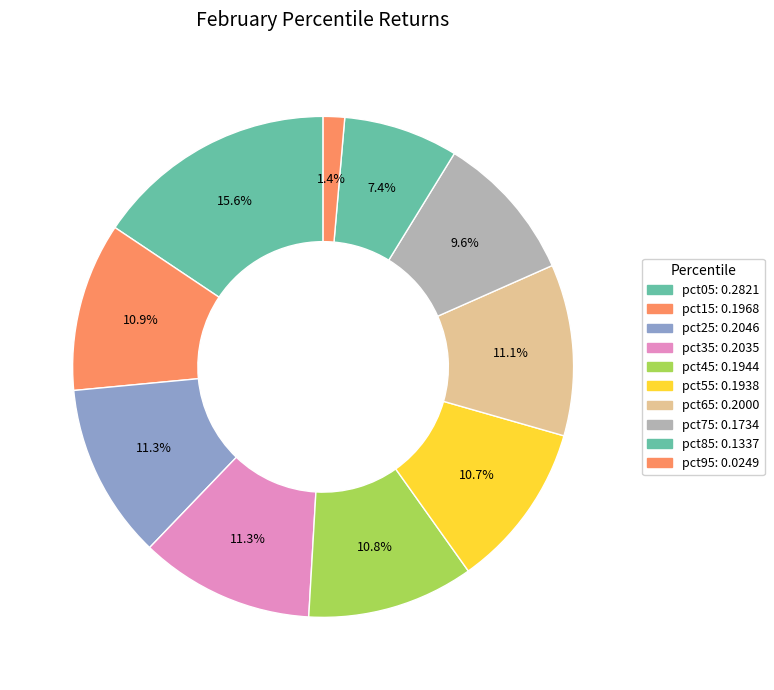

To the nearest percent, what is the difference between the largest and smallest slice percentages?

14%